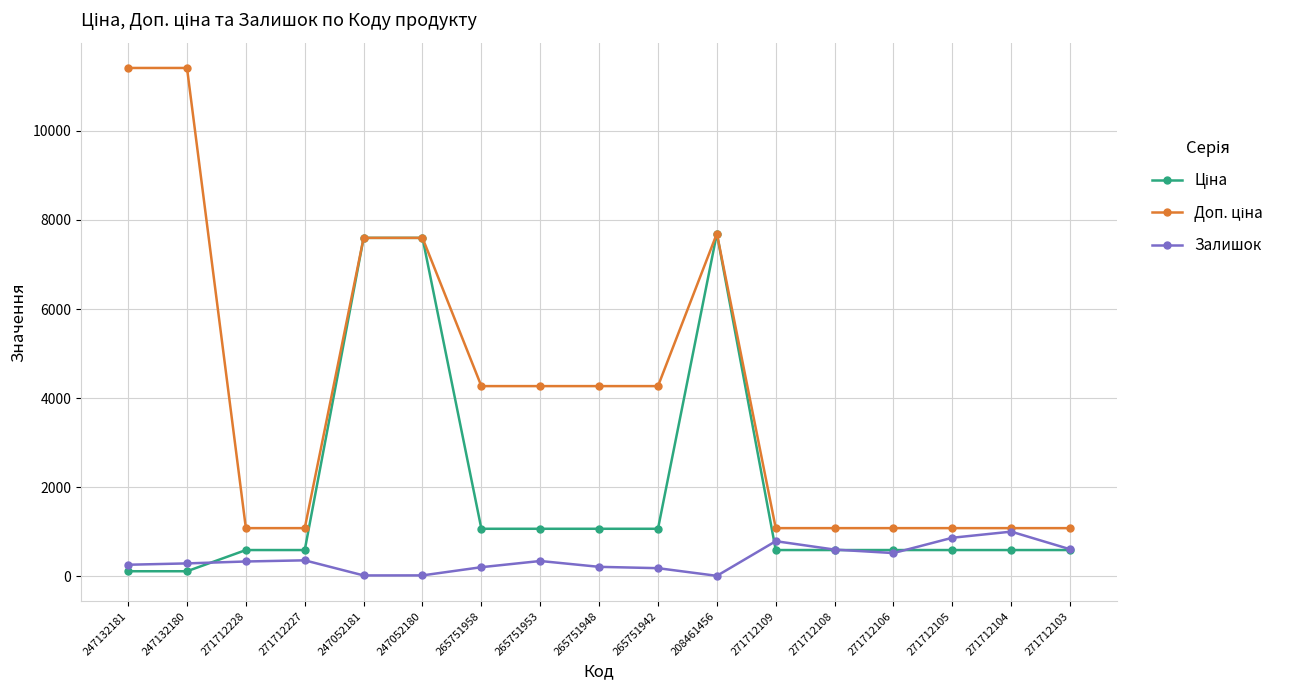

What is the difference between the highest and lowest values at 271712104?

491.7